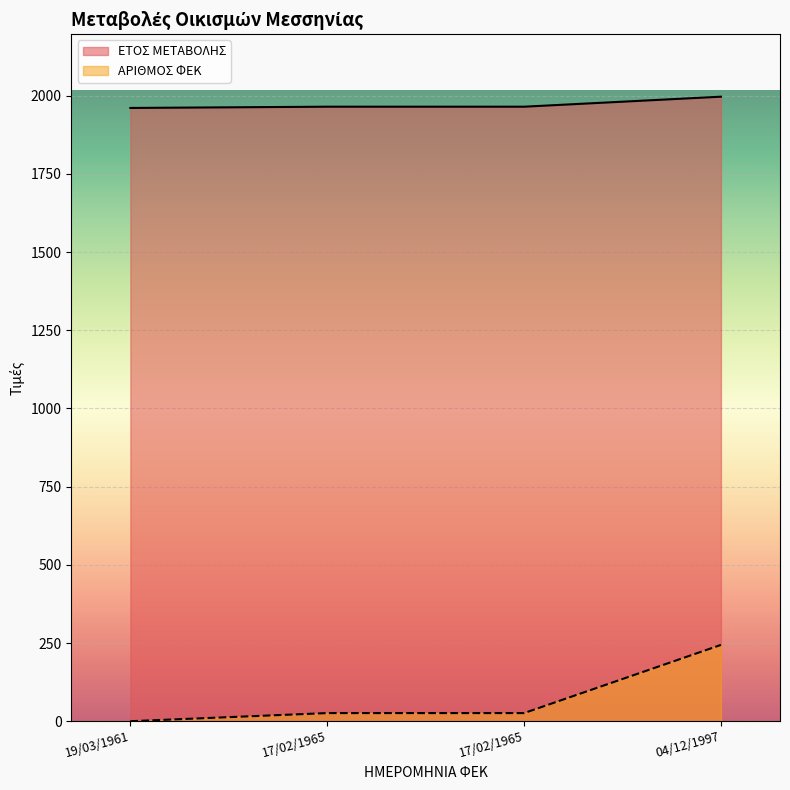

What is the difference between the highest and lowest values at 19/03/1961?

1961